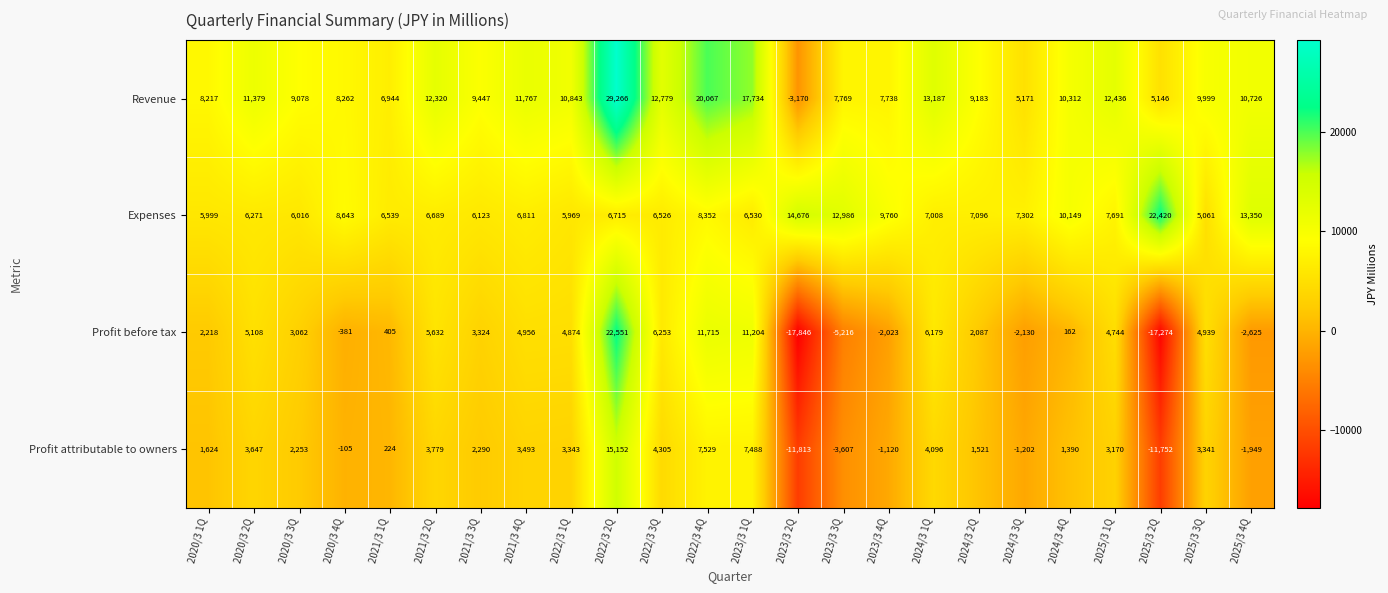

What is the total value across all series at 2020/3 2Q?

26405